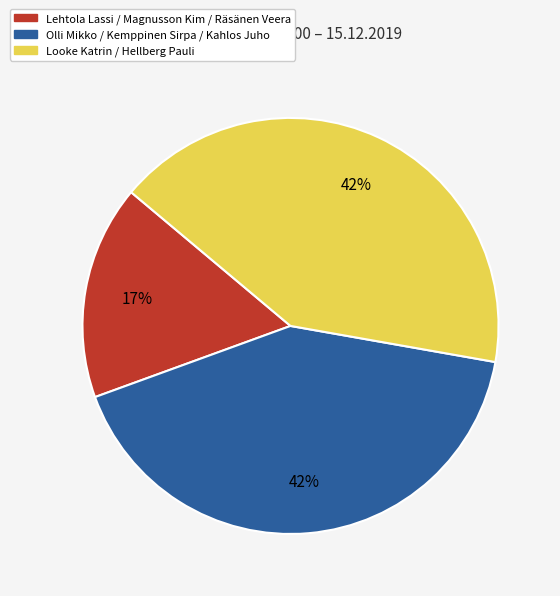

Approximately how many times larger is the value at Looke Katrin / Hellberg Pauli compared to Lehtola Lassi / Magnusson Kim / Räsänen Veera?

2.5